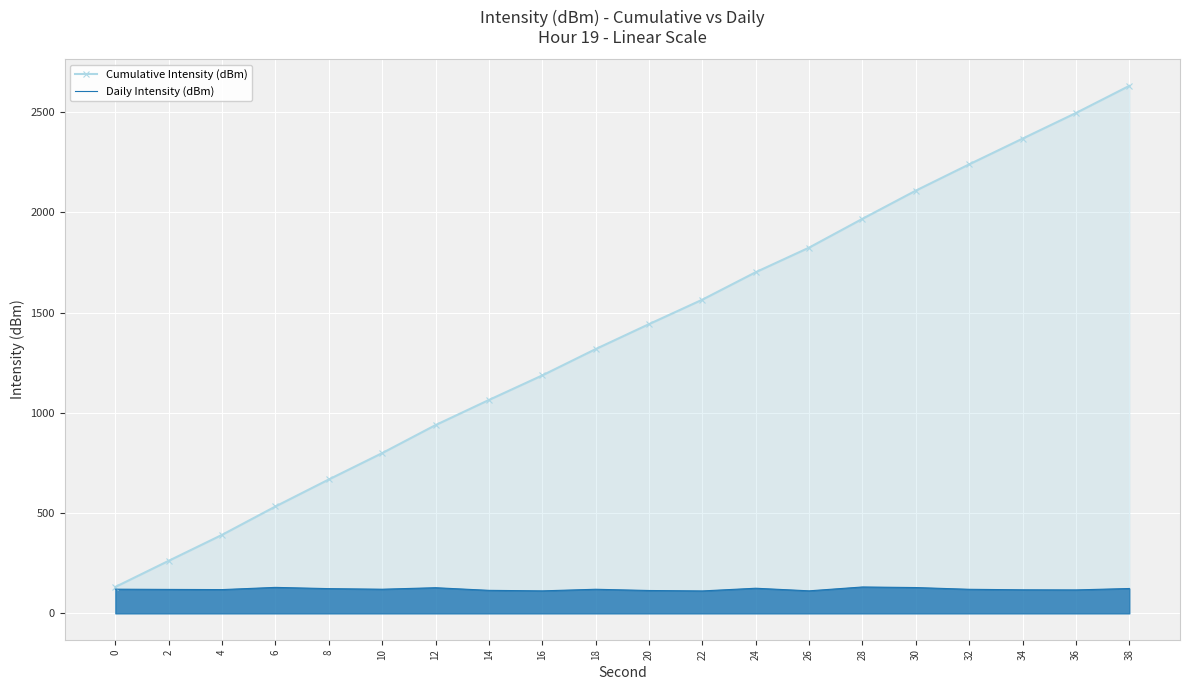

At how many categories does at least one series exceed 1819?

7